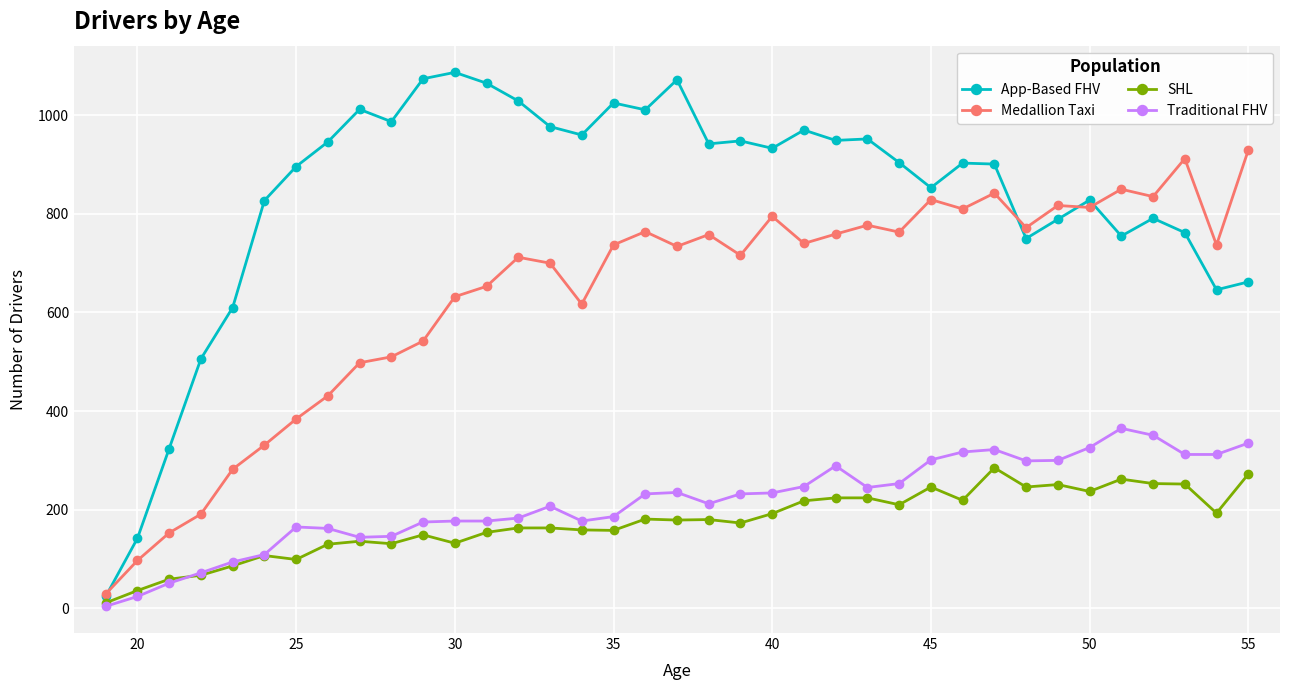

What is the minimum value shown in the chart?

4